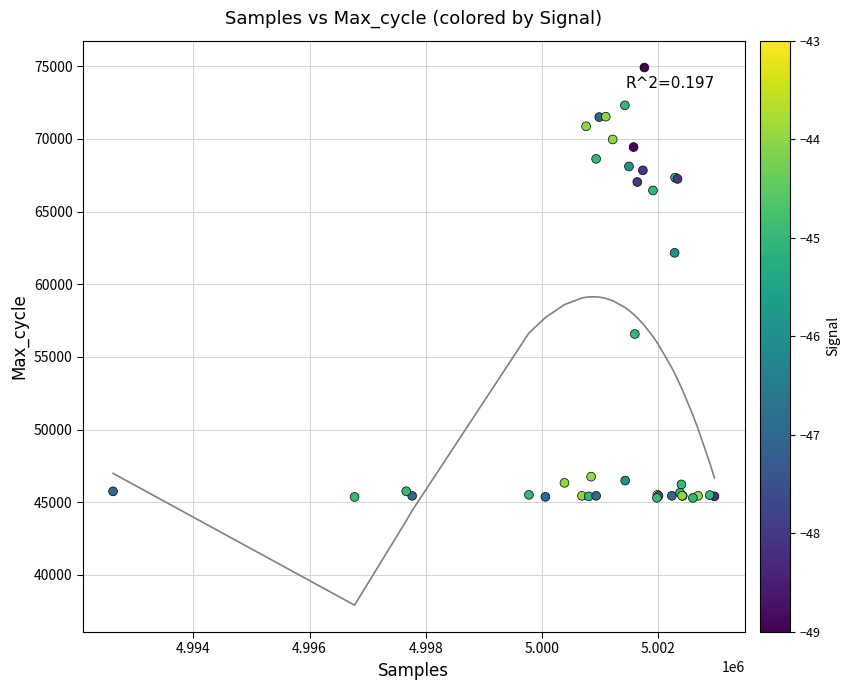

What Y value in the scatter plot is closest to 60100?

62159